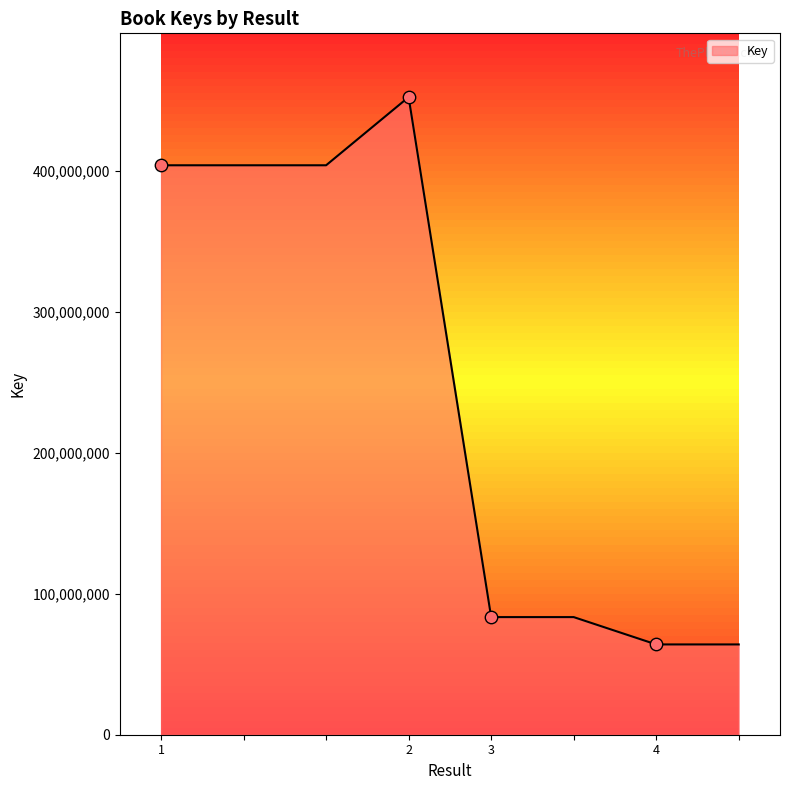

What is the difference between the second highest and minimum values?

339869013